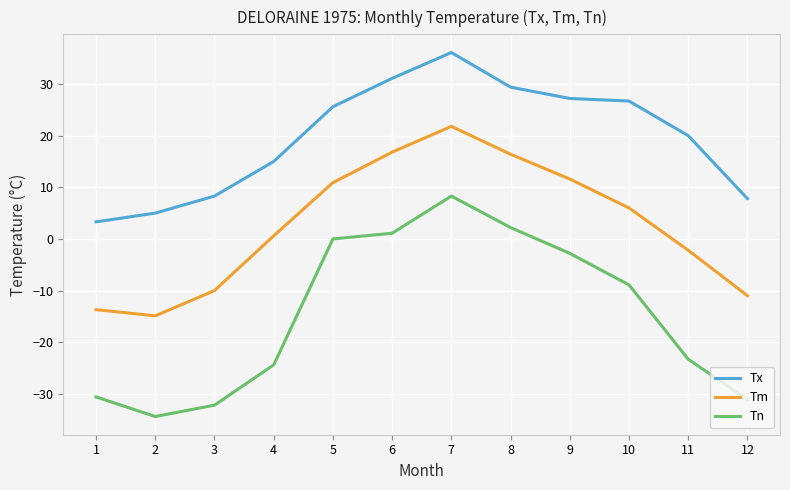

Reading left to right, list all the values displayed in this chart.

Tx: 1=3.3	2=5.0	3=8.3	4=15.0	5=25.6	6=31.1	7=36.1	8=29.4	9=27.2	10=26.7	11=20.0	12=7.8
Tm: 1=-13.7	2=-14.9	3=-10.0	4=0.6	5=10.9	6=16.8	7=21.8	8=16.4	9=11.6	10=6.0	11=-2.2	12=-11.0
Tn: 1=-30.6	2=-34.4	3=-32.2	4=-24.4	5=0.0	6=1.1	7=8.3	8=2.2	9=-2.8	10=-8.9	11=-23.3	12=-31.1